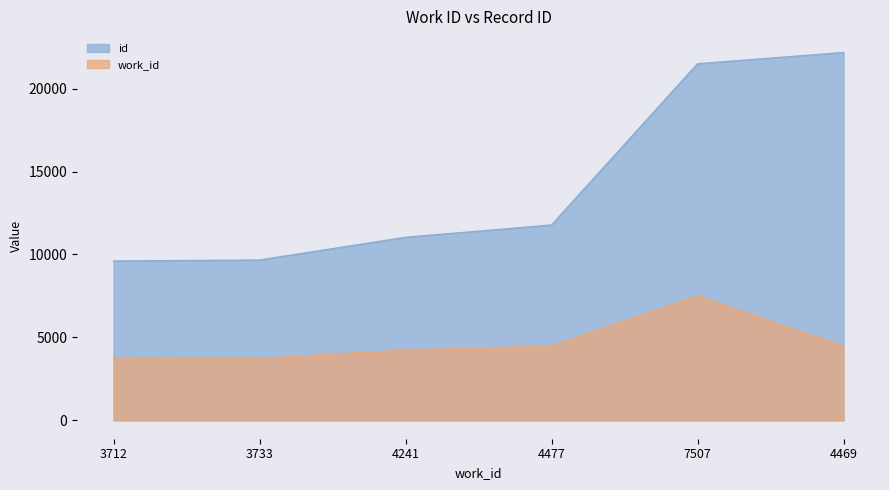

The value of id at 3712 is 9604. True or false?

True